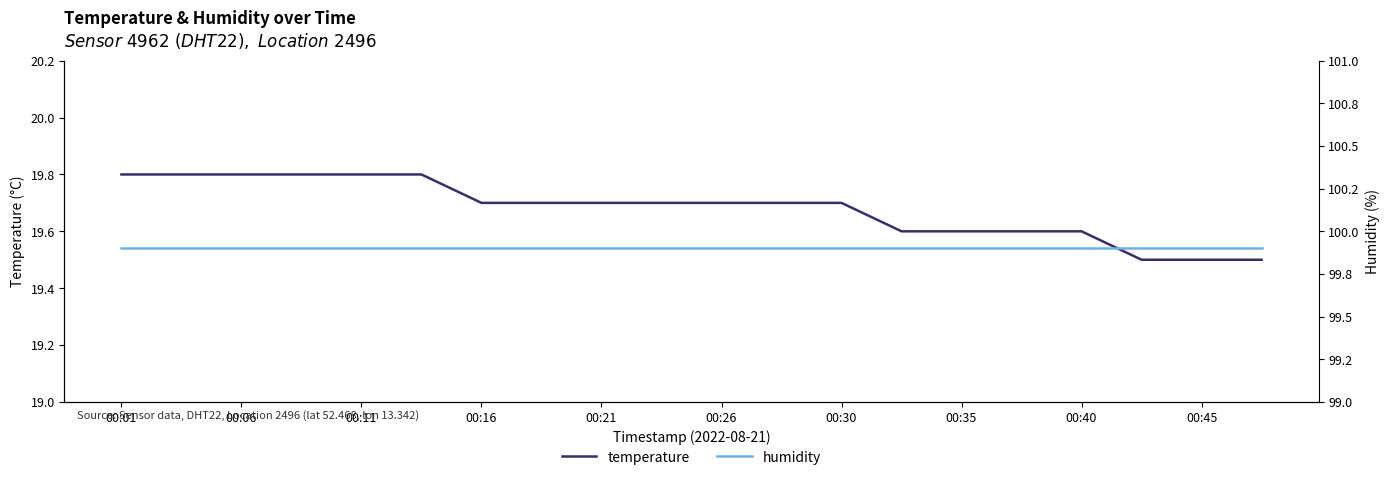

What is the sum of all humidity values?

1998.0